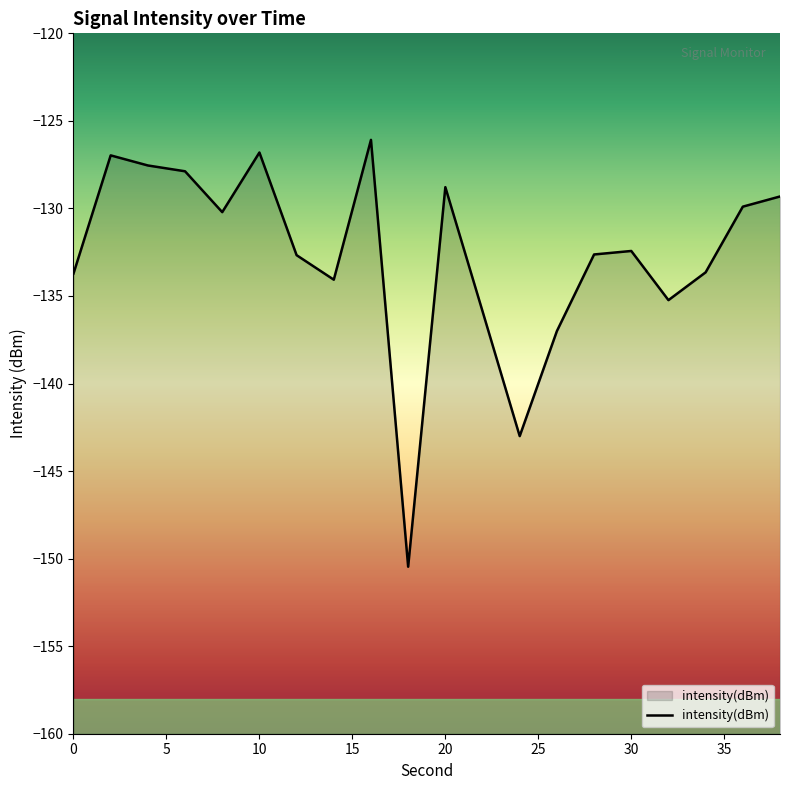

What is the difference between the maximum and minimum values?

24.4